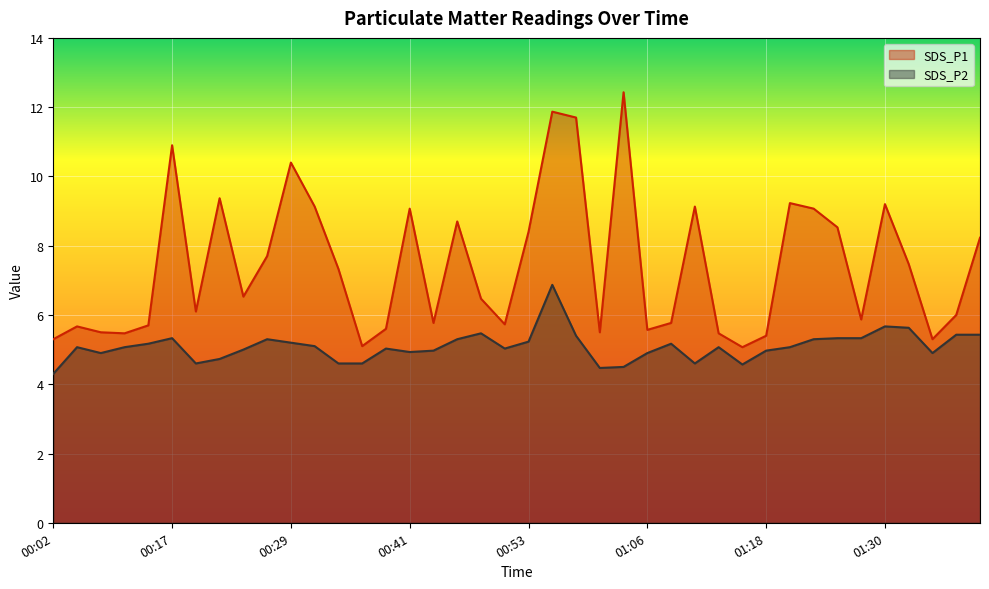

Reading left to right, transcribe all the data shown in this chart.

SDS_P1: 00:02=5.3	00:04=5.7	00:07=5.5	00:12=5.5	00:14=5.7	00:17=10.9	00:19=6.1	00:22=9.4	00:24=6.5	00:26=7.7	00:29=10.4	00:31=9.1	00:34=7.3	00:36=5.1	00:39=5.6	00:41=9.1	00:44=5.8	00:46=8.7	00:48=6.5	00:51=5.7	00:53=8.4	00:56=11.9	00:58=11.7	01:01=5.5	01:03=12.4	01:06=5.6	01:08=5.8	01:11=9.1	01:13=5.5	01:16=5.1	01:18=5.4	01:20=9.2	01:23=9.1	01:25=8.5	01:28=5.9	01:30=9.2	01:33=7.5	01:35=5.3	01:38=6.0	01:40=8.2
SDS_P2: 00:02=4.3	00:04=5.1	00:07=4.9	00:12=5.1	00:14=5.2	00:17=5.3	00:19=4.6	00:22=4.7	00:24=5.0	00:26=5.3	00:29=5.2	00:31=5.1	00:34=4.6	00:36=4.6	00:39=5.0	00:41=4.9	00:44=5.0	00:46=5.3	00:48=5.5	00:51=5.0	00:53=5.2	00:56=6.9	00:58=5.4	01:01=4.5	01:03=4.5	01:06=4.9	01:08=5.2	01:11=4.6	01:13=5.1	01:16=4.6	01:18=5.0	01:20=5.1	01:23=5.3	01:25=5.3	01:28=5.3	01:30=5.7	01:33=5.6	01:35=4.9	01:38=5.4	01:40=5.4